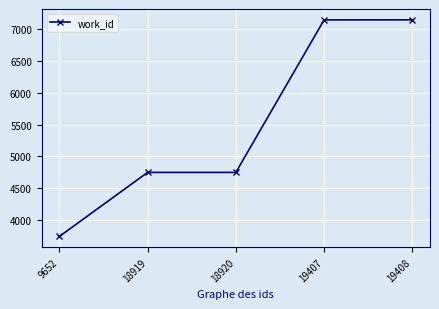

Approximately how many times larger is the value at 19407 compared to 18919?

1.5